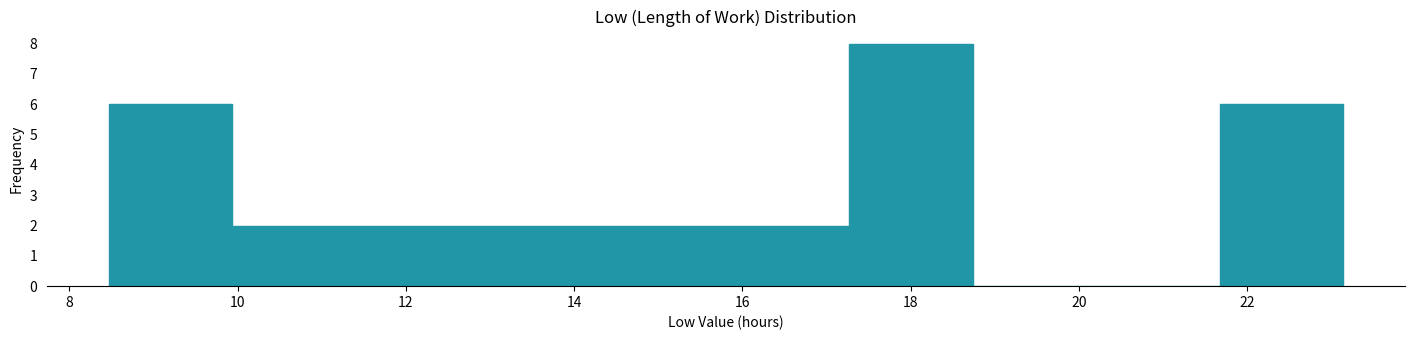

What is the height of the bar covering 11.4 to 12.8 on the x-axis? Neither the bar edges nor the heights are printed on the chart, so give them approximately, as read against the axes.

2